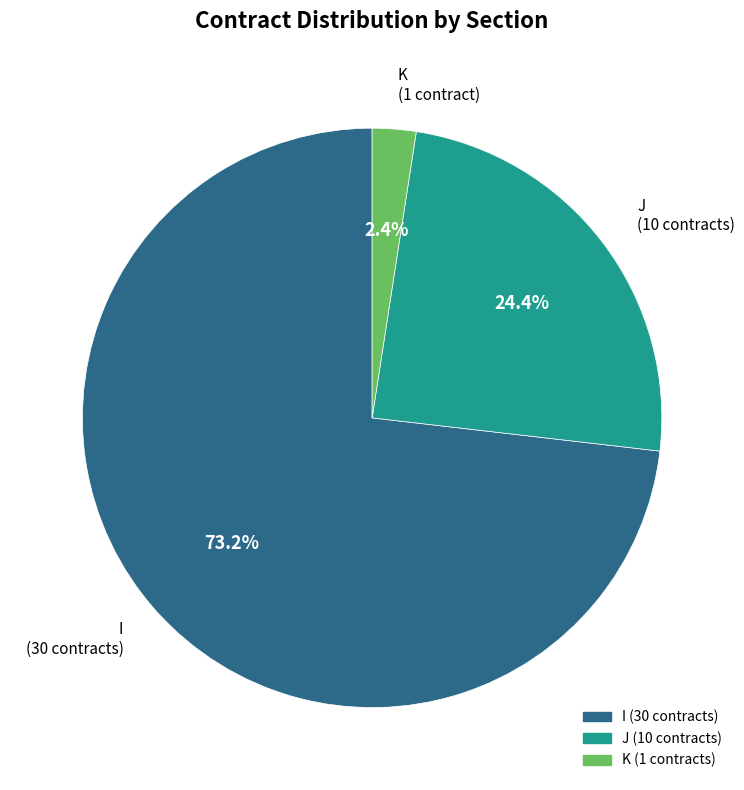

How many slices are in this pie chart?

3